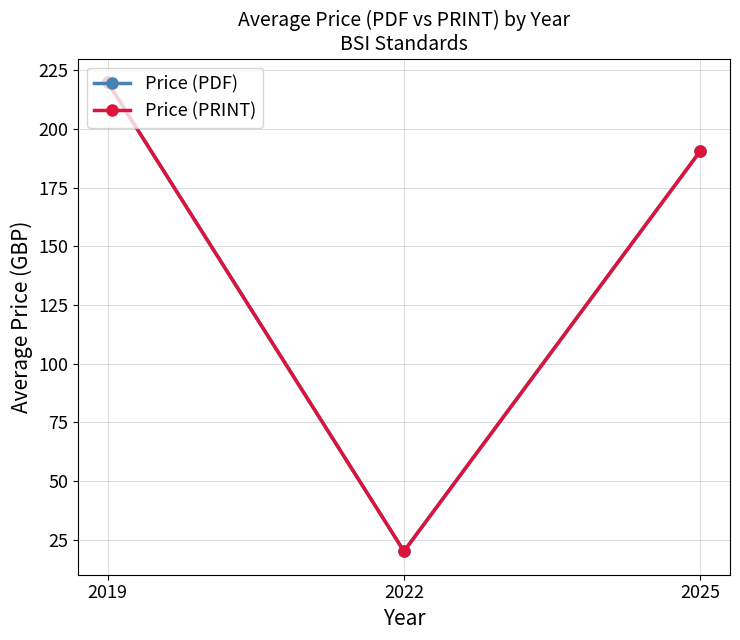

Between 2019 and 2025, which series saw the biggest shift?

Price (PDF)